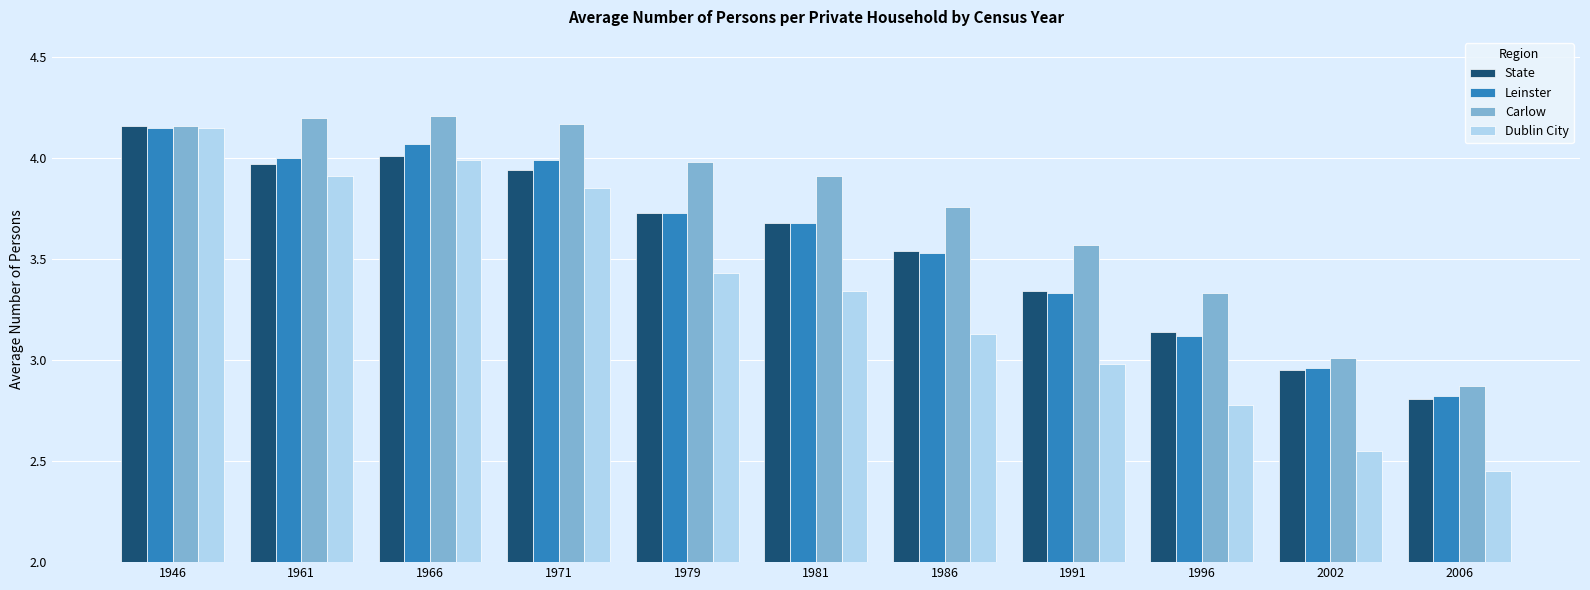

How many groups of bars are there?

11